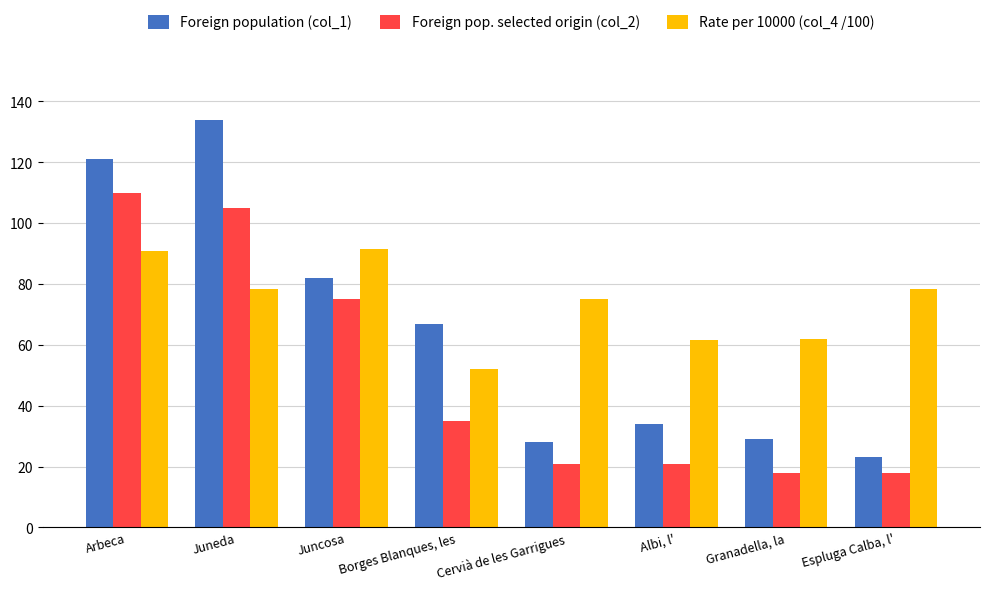

True or false: Foreign population (col_1) has a value of 134.0 at Juneda.

True